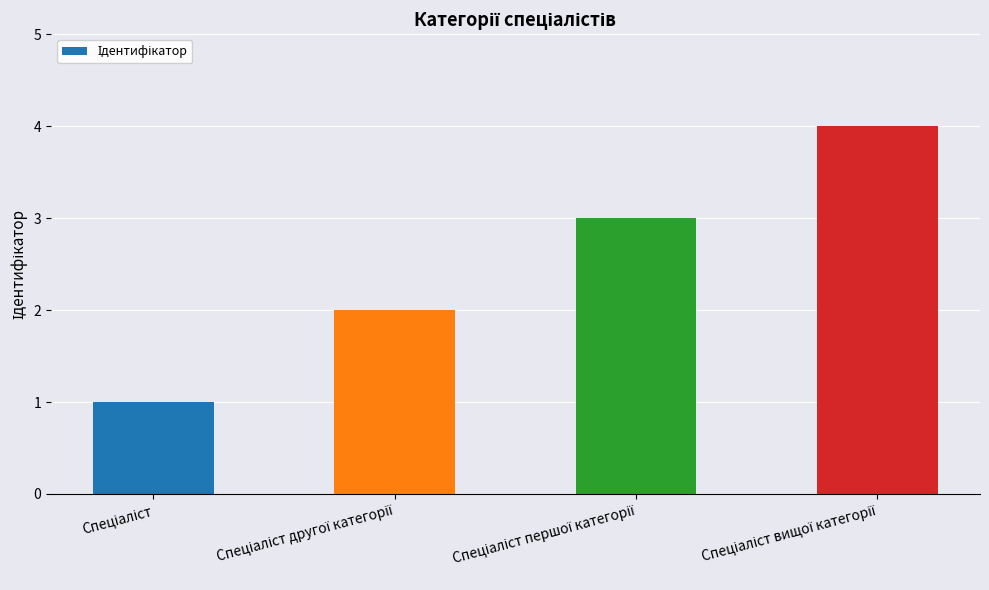

How many values are between 2 and 4?

3